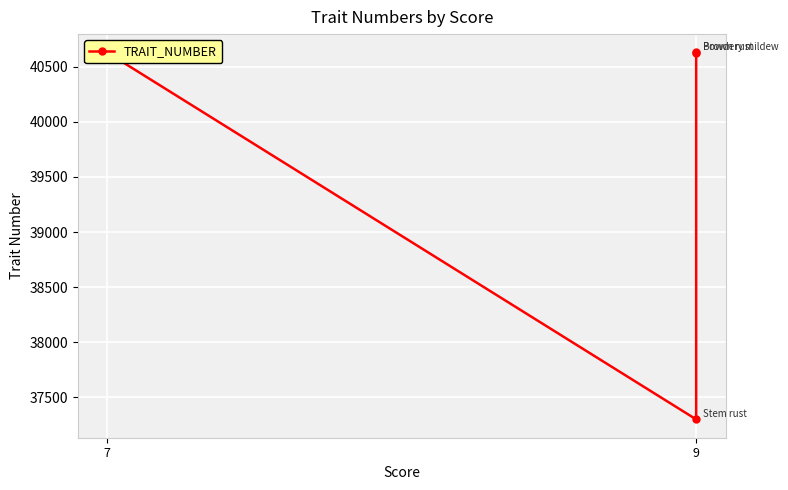

At which category does the data reach its first local valley?

9